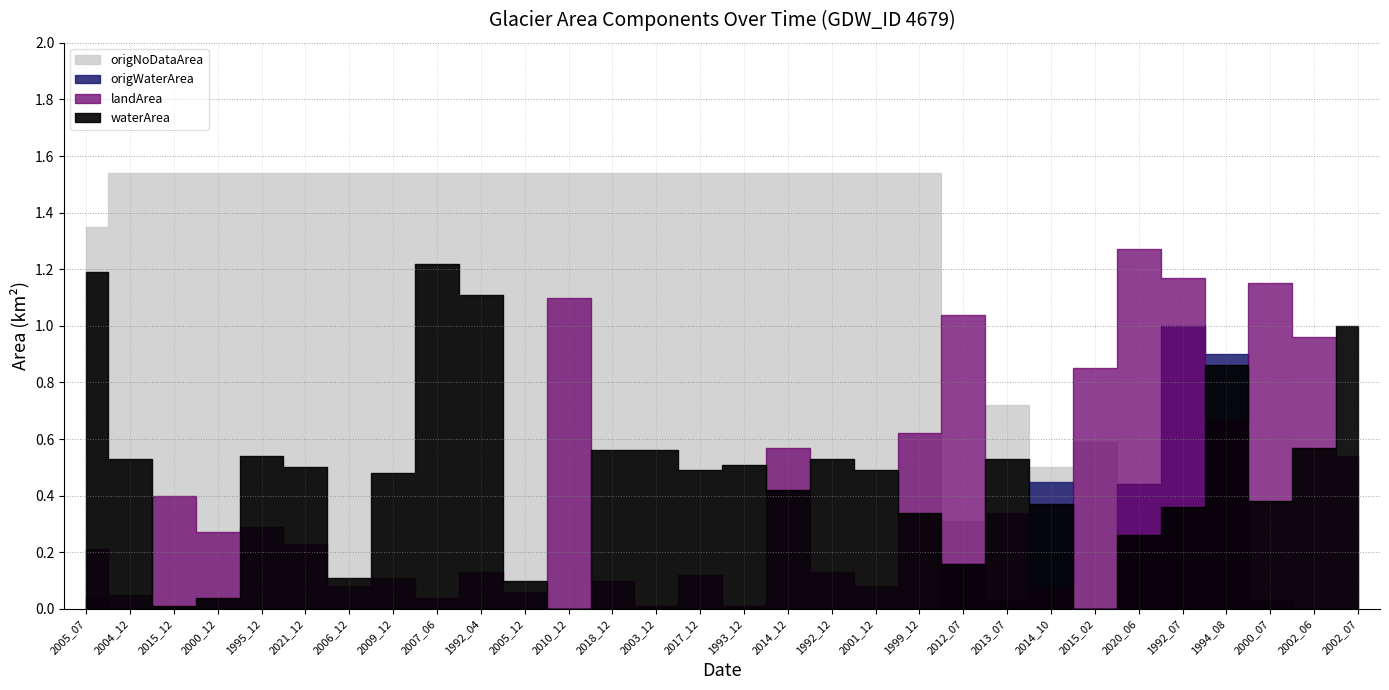

Count the number of categories in the chart.

30